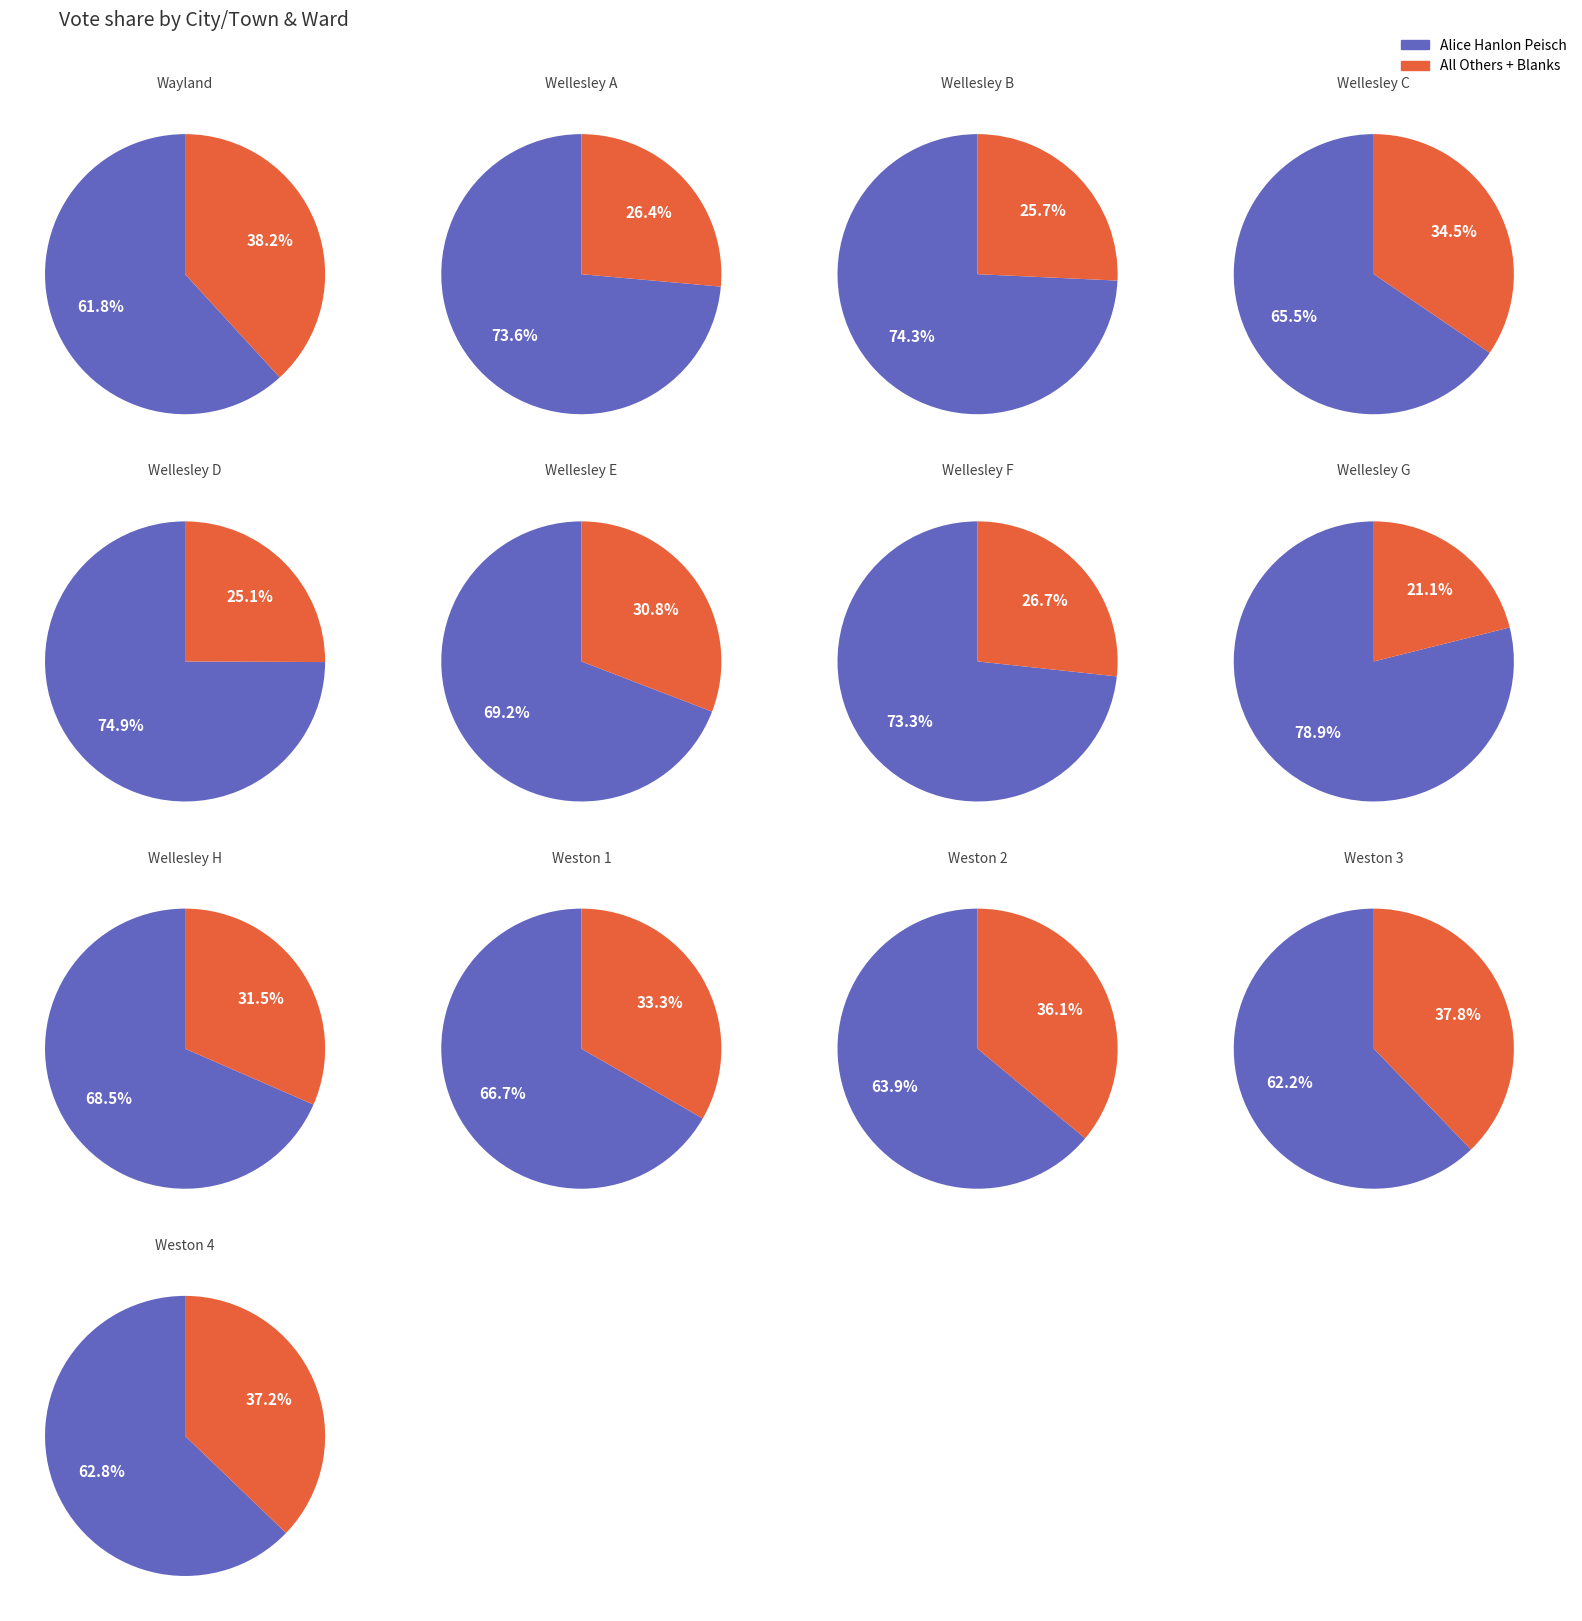

Count the number of slices in the pie.

13